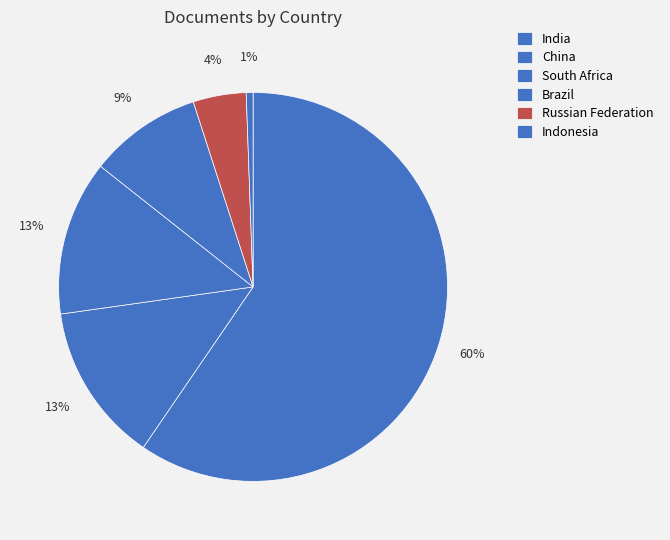

The Russian Federation slice represents 4% of the pie. True or false?

True